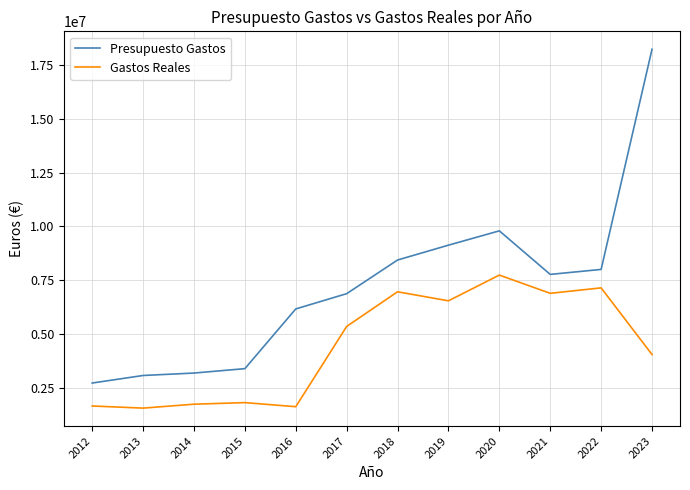

Rank the series at 2015 from lowest to highest value.

Gastos Reales, Presupuesto Gastos